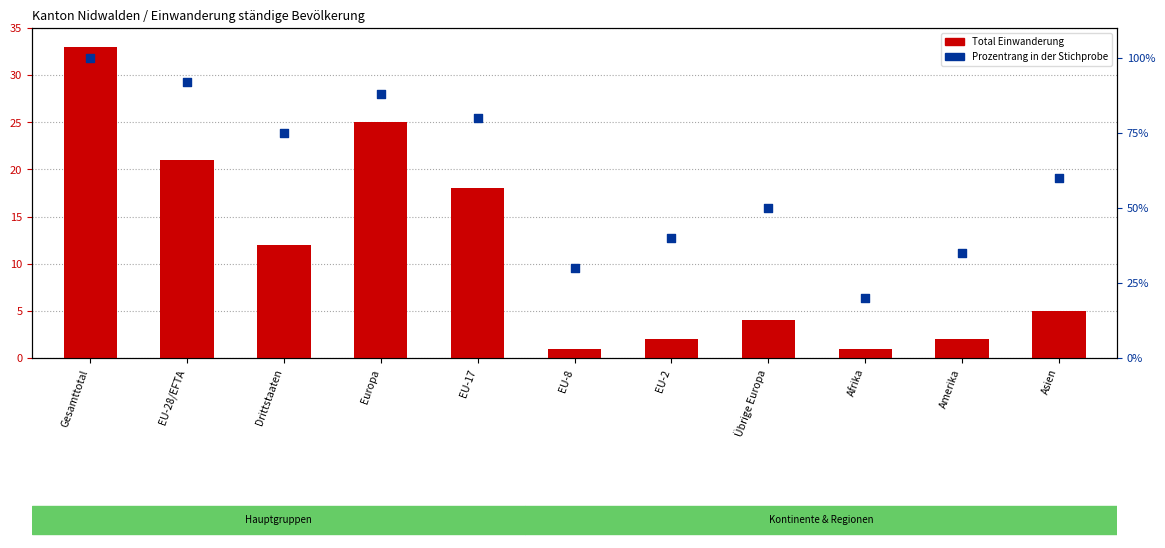

Which series reaches the minimum Y coordinate?

Total Einwanderung